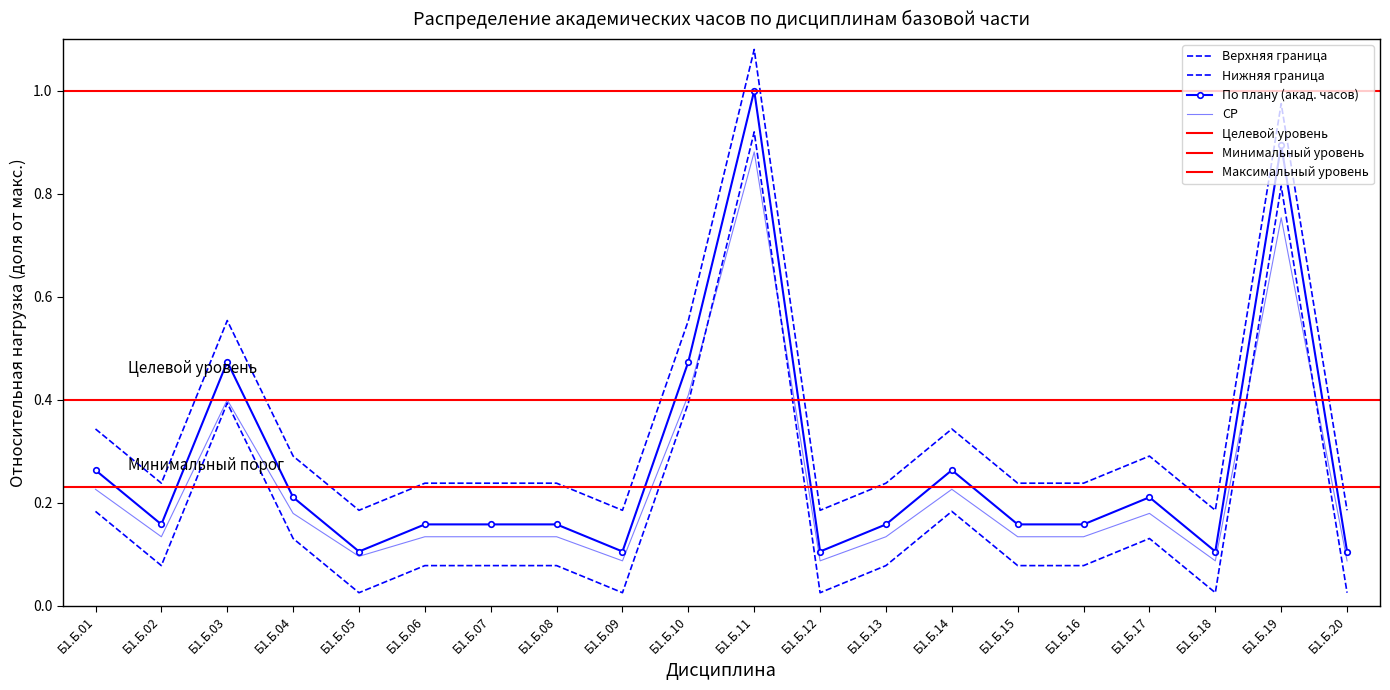

True or false: СР has a value of 0.1 at Б1.Б.20.

True